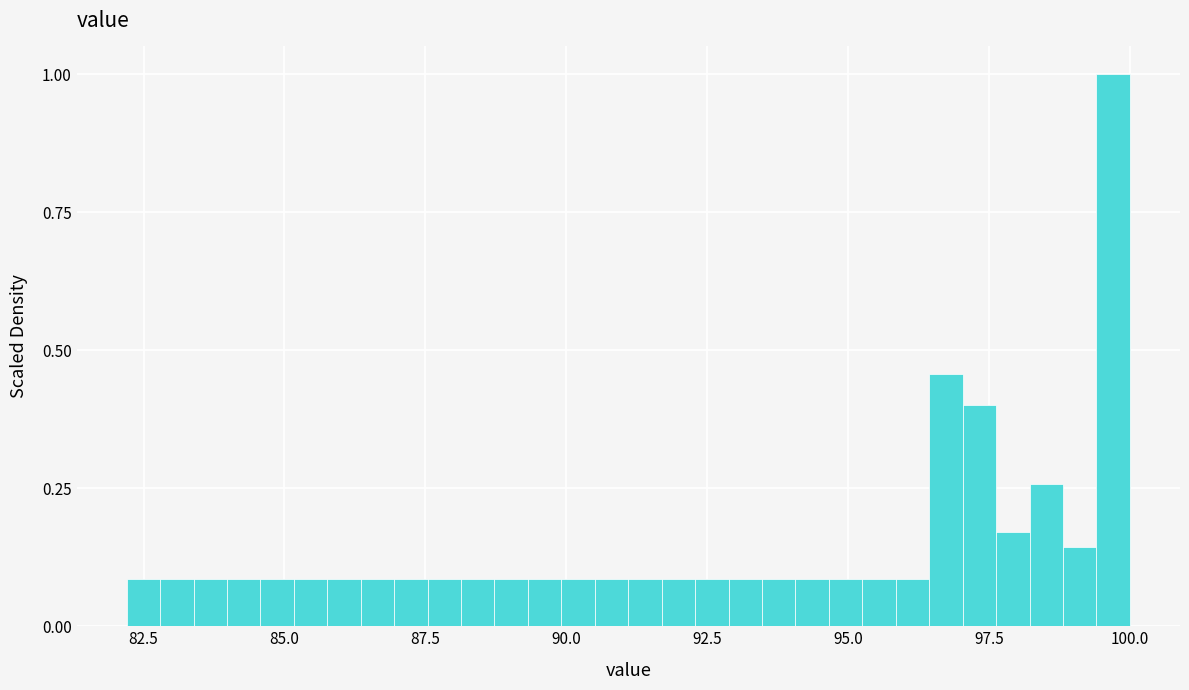

Around what value on the x-axis is the tallest bar? Give the approximate position of its centre, as read against the axis.

99.5